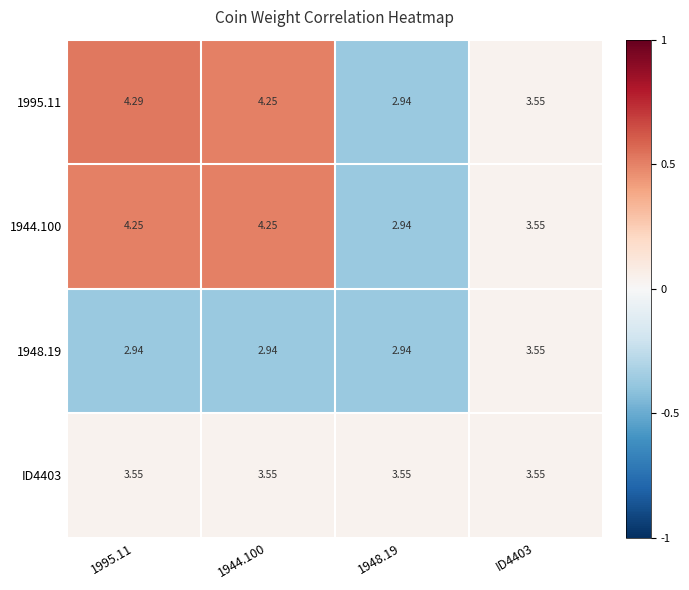

Rank the series at 1995.11 from highest to lowest value.

1995.11, 1944.100, ID4403, 1948.19